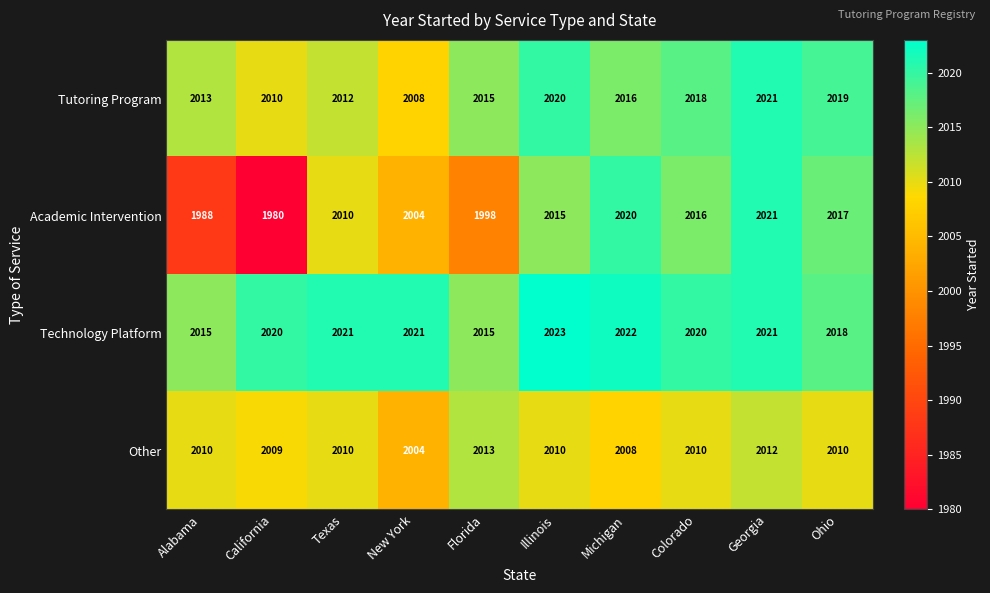

What is the minimum value shown in the chart?

1980